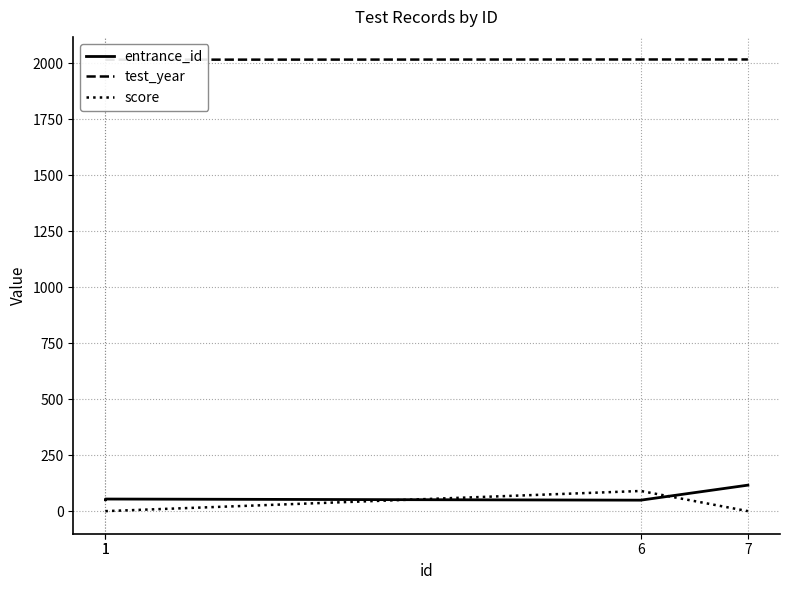

Reading left to right, list all the values displayed in this chart.

entrance_id: 1=51	1=54	6=49	7=116
test_year: 1=2015	1=2015	6=2016	7=2016
score: 1=0	1=0	6=90	7=0